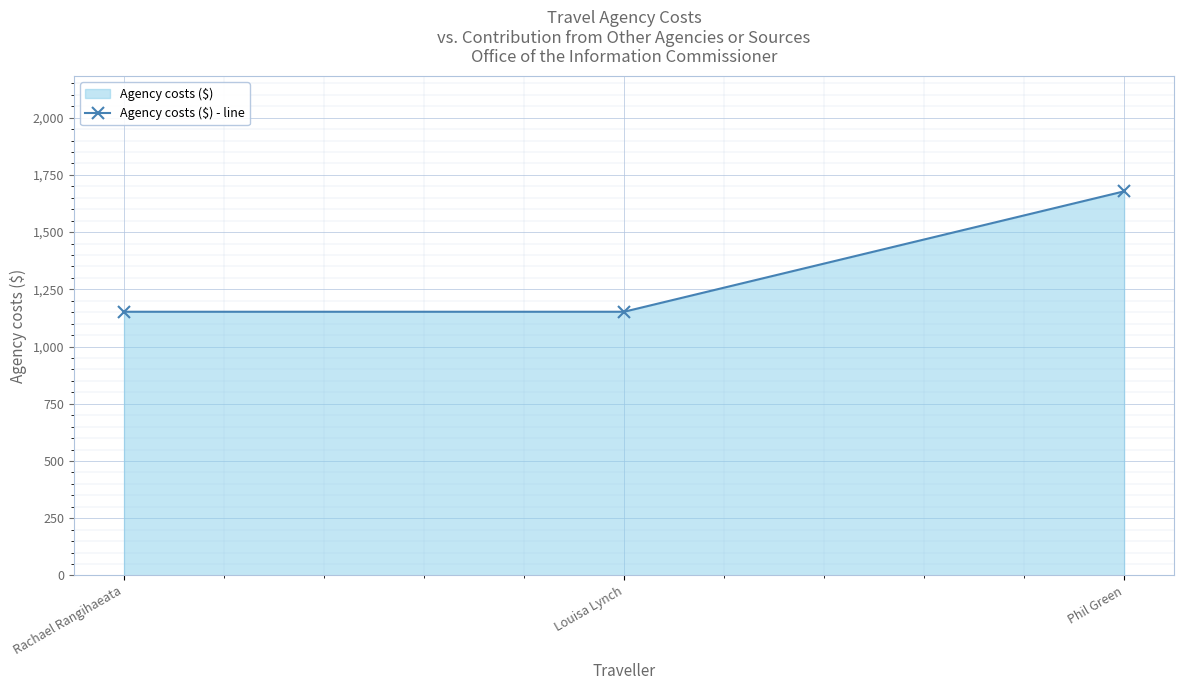

What position from the left is Louisa Lynch?

2